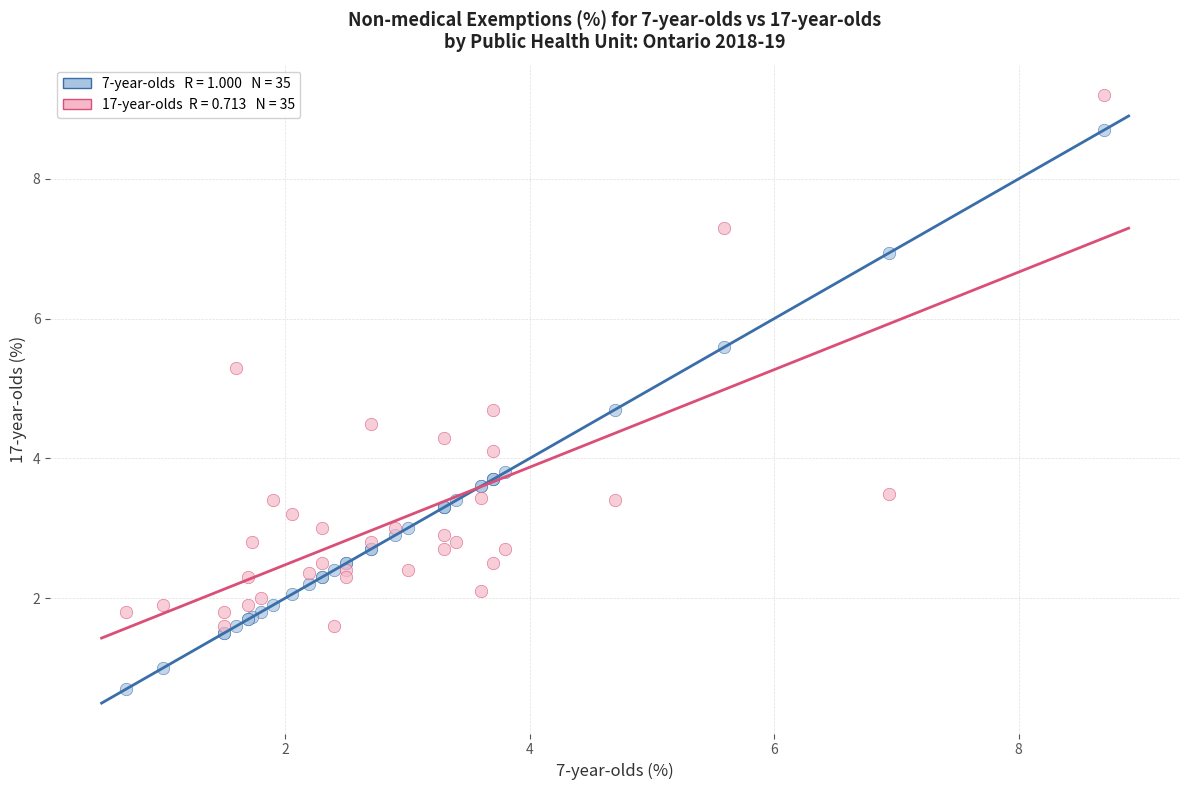

Across all series, what Y value is closest to 4?

4.1